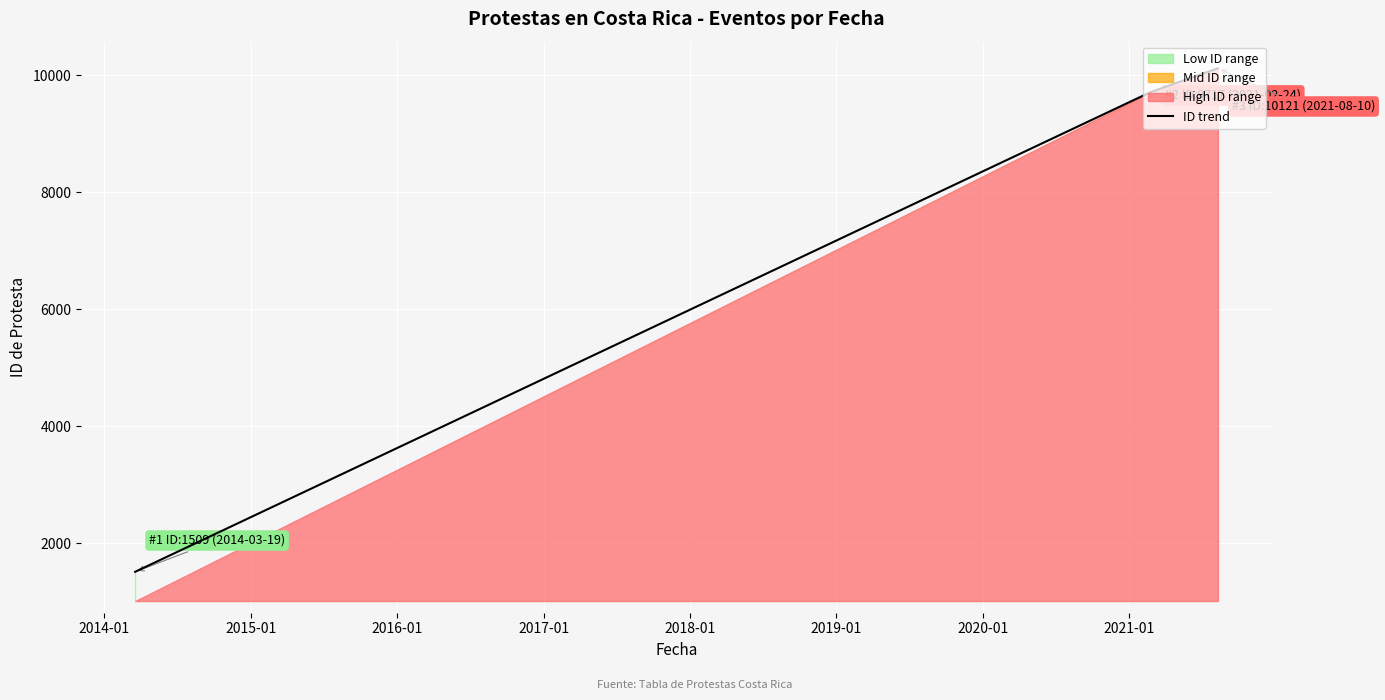

How many values in the ID trend series are below 9717?

1